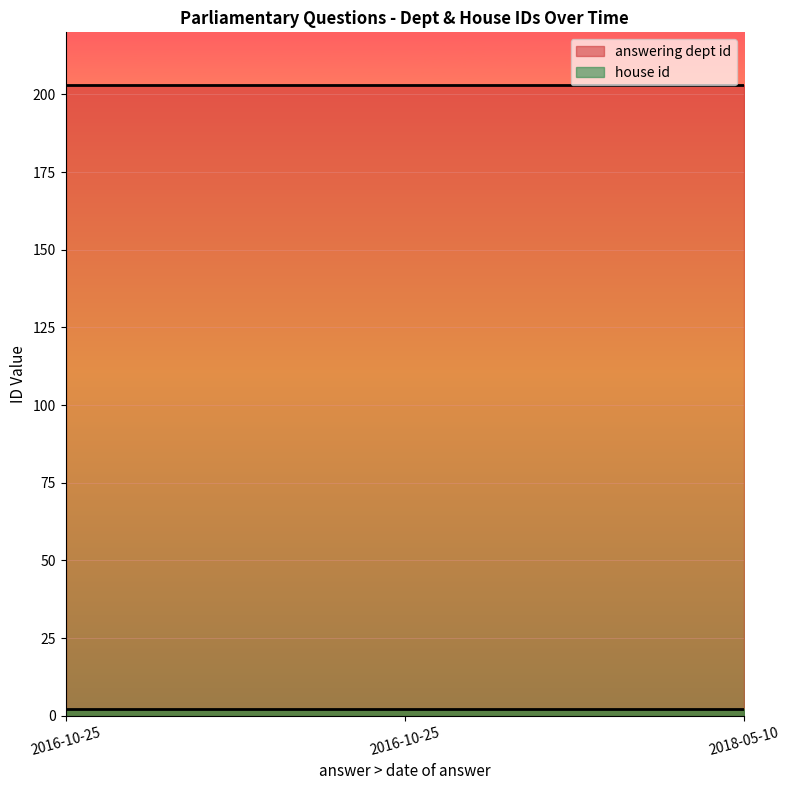

How many categories are shown in the chart?

3